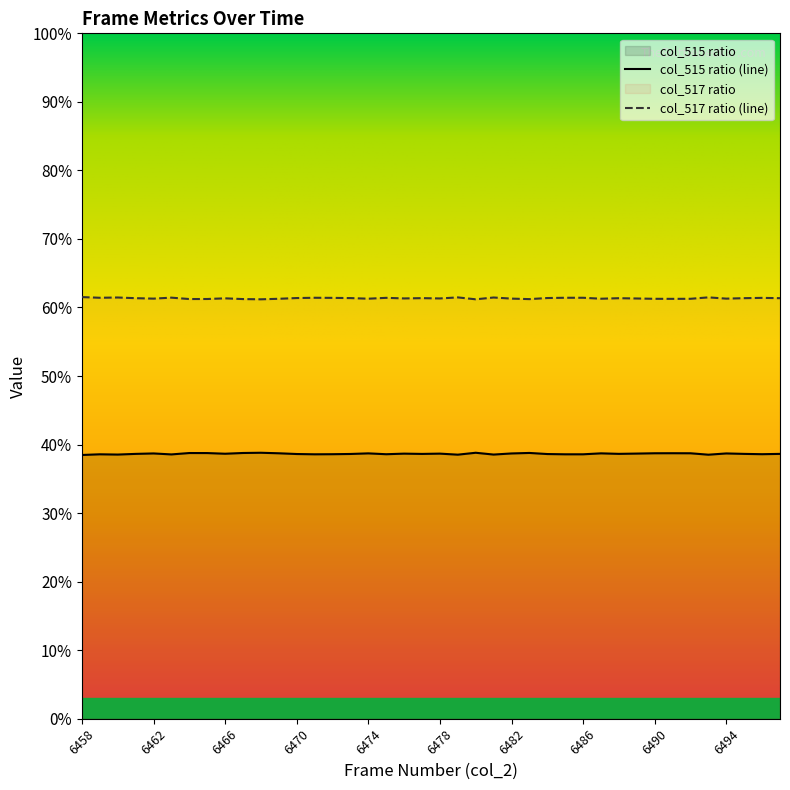

The value of col_515 ratio (line) at 6466 is 58.5. True or false?

False